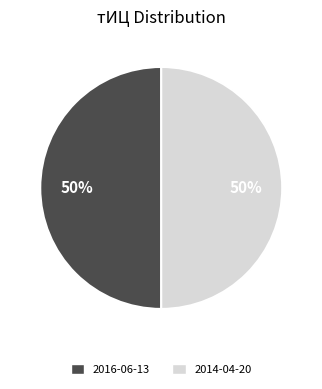

How many slices are in this pie chart?

2